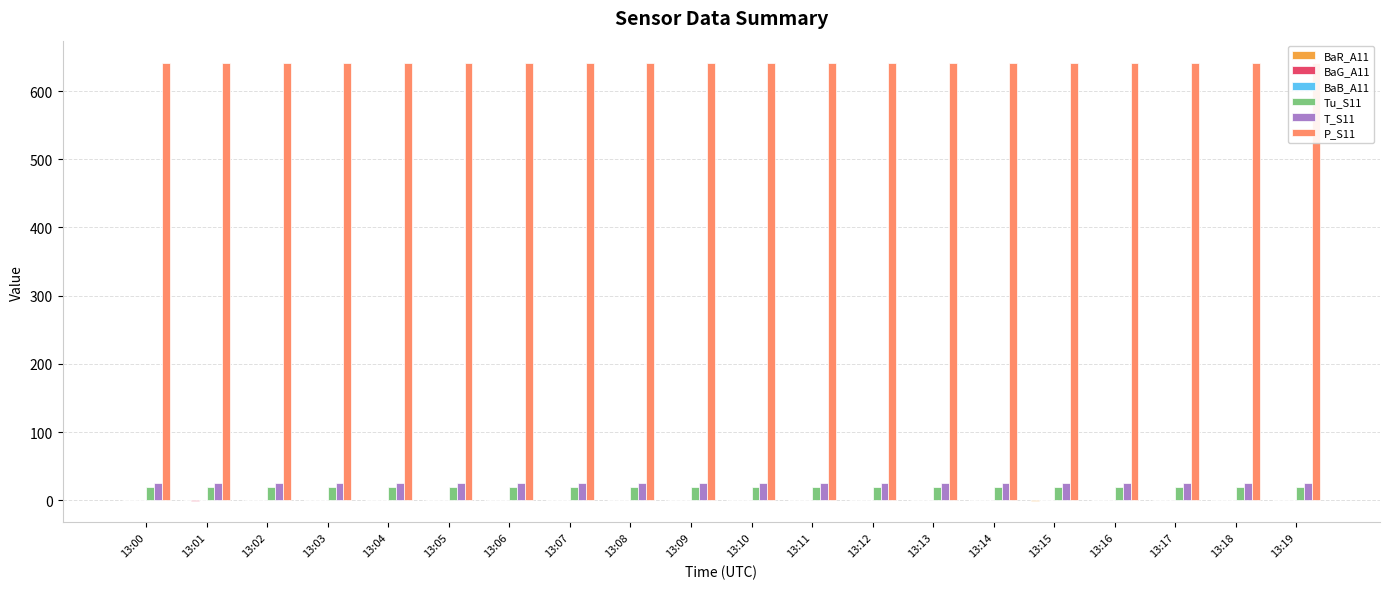

What is the difference between the highest and lowest values at 13:12?

641.7